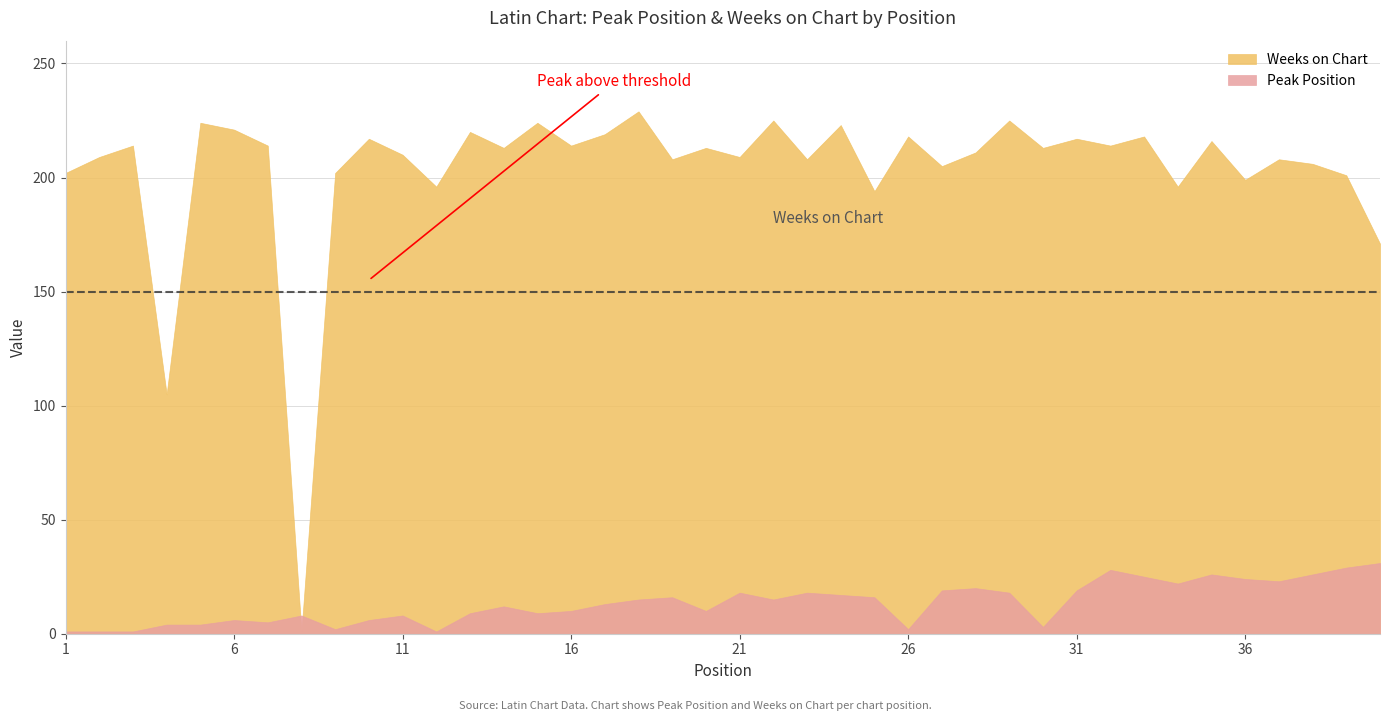

Rank the series by their average value, from highest to lowest.

Weeks on Chart, Peak Position